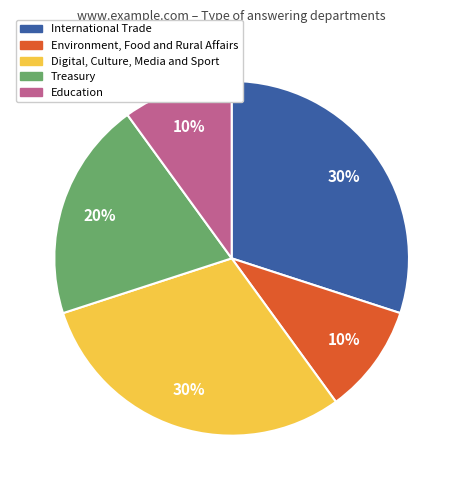

How many segments does this pie chart have?

5